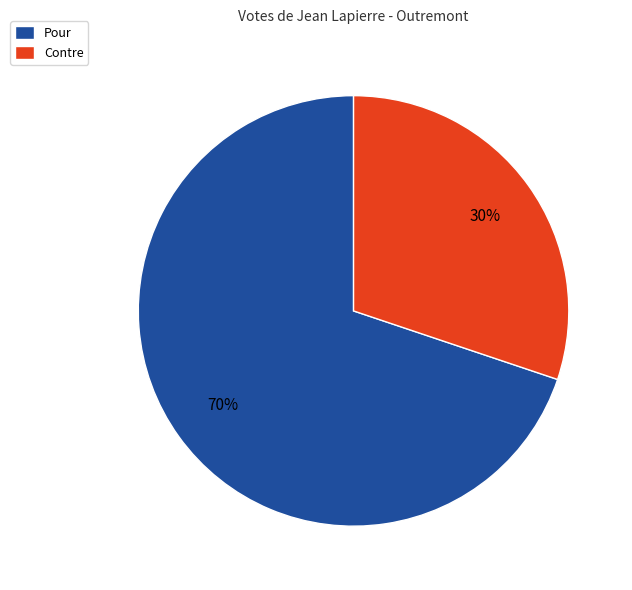

To the nearest percent, what is the difference between the largest and smallest slice percentages?

40%